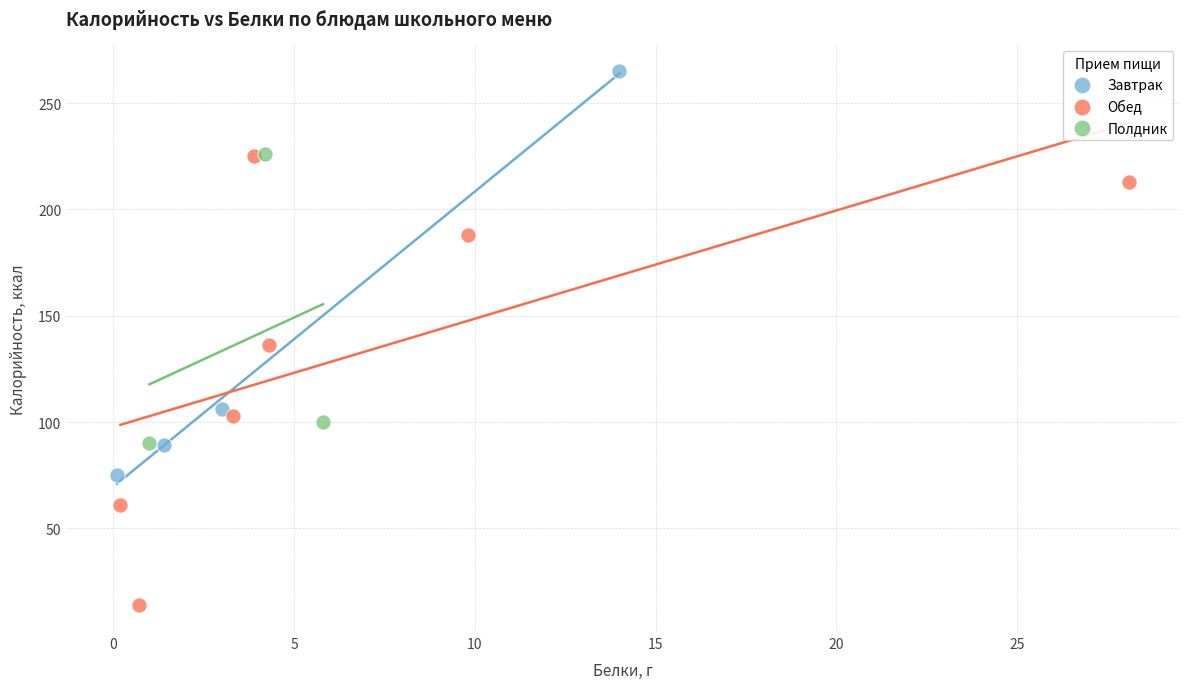

Which series reaches the minimum Y coordinate?

Обед